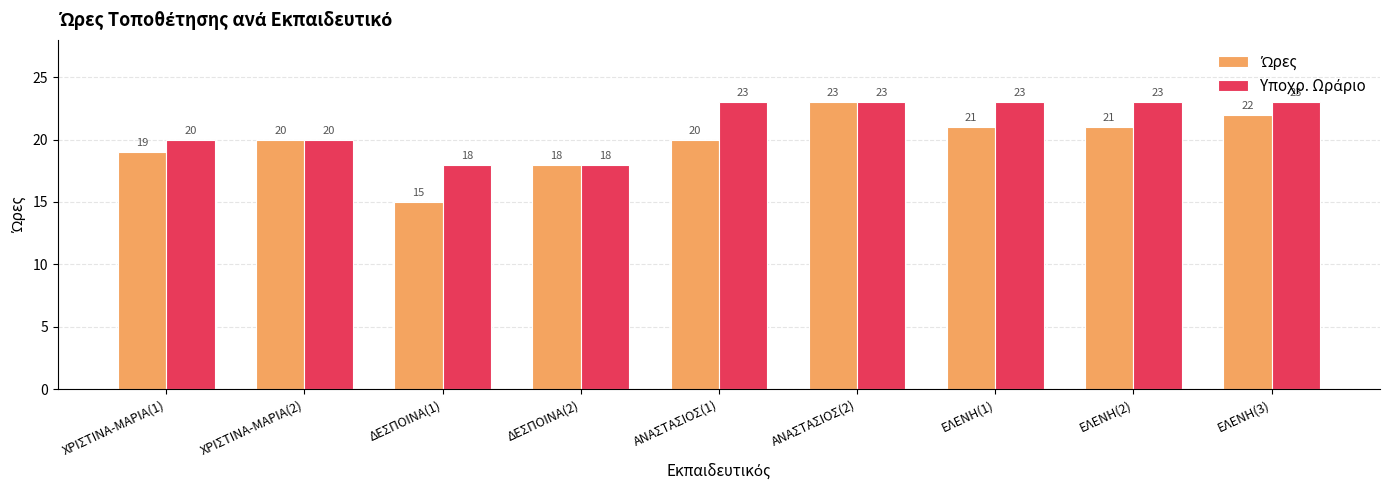

What is the greatest value displayed?

23